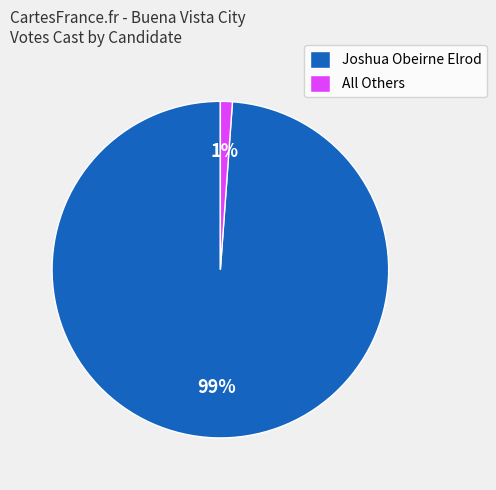

Is it true that Joshua Obeirne Elrod is 88% of the pie?

False